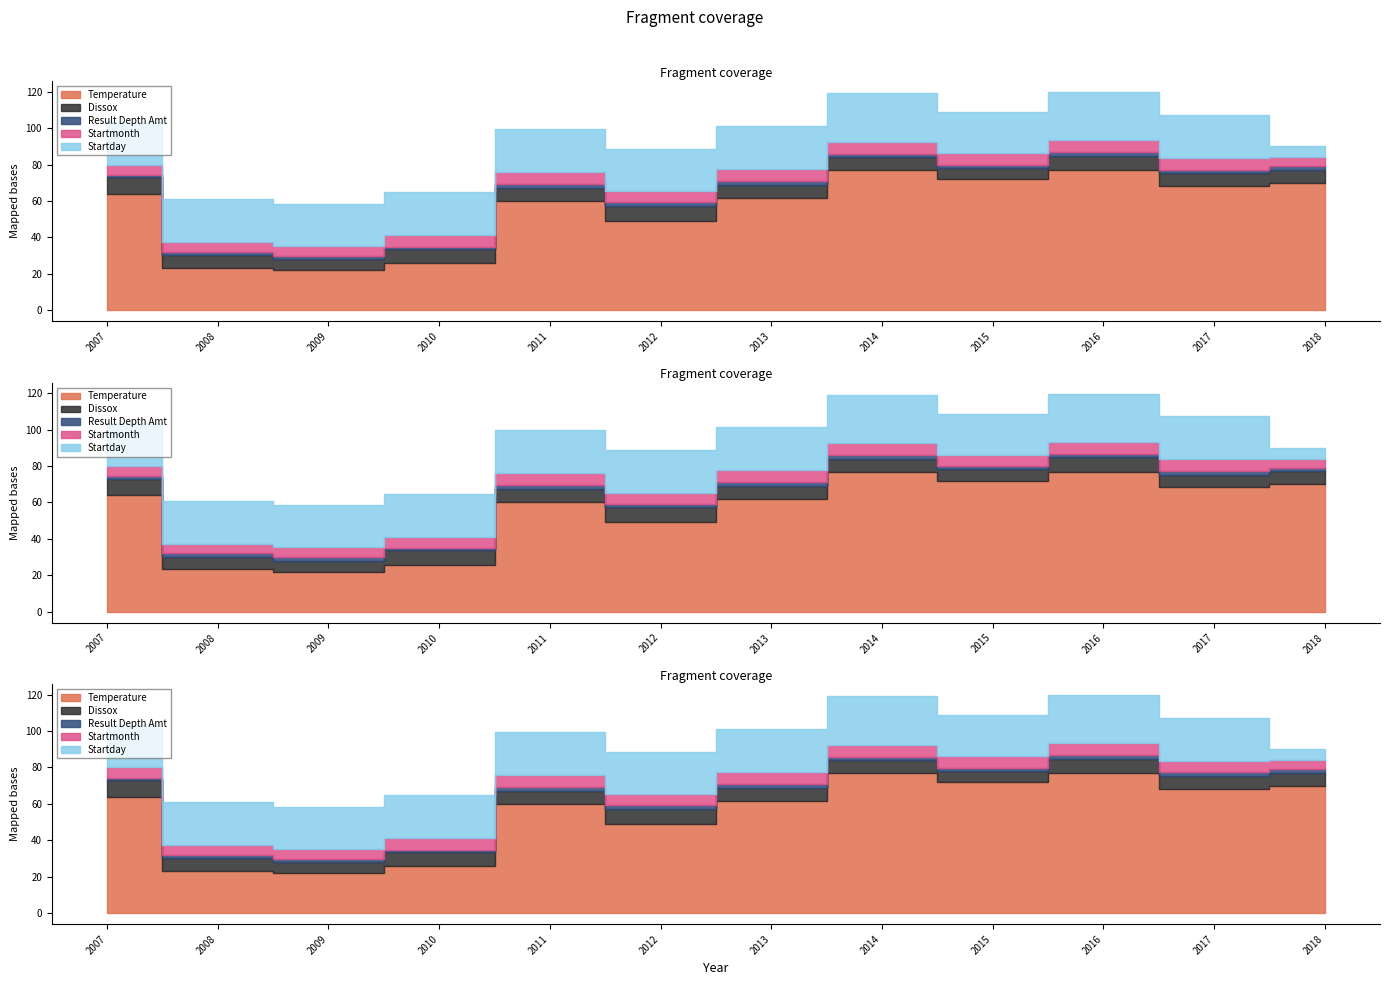

At how many categories does at least one series exceed 22?

12